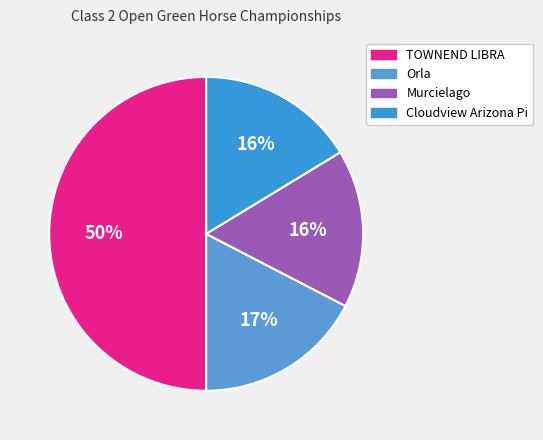

Combined, do TOWNEND LIBRA and Murcielago account for over 50%?

Yes